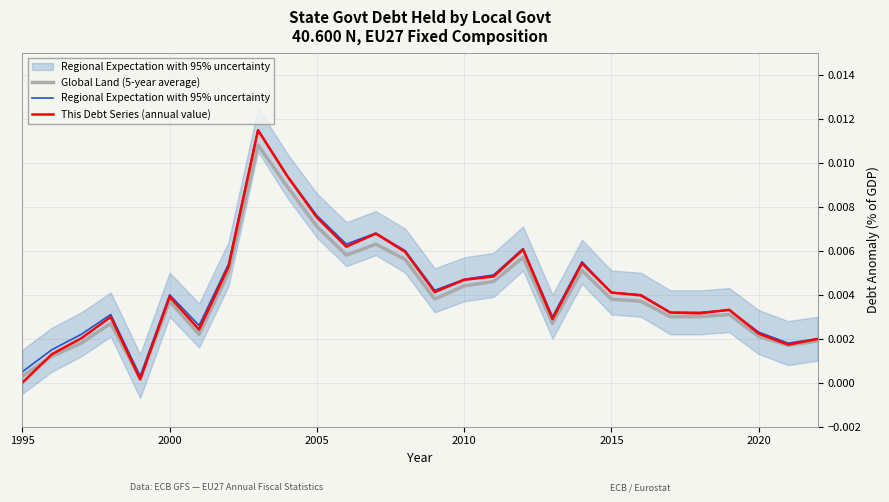

In Regional Expectation with 95% uncertainty, how many points are lower than both neighbors (excluding endpoints)?

6